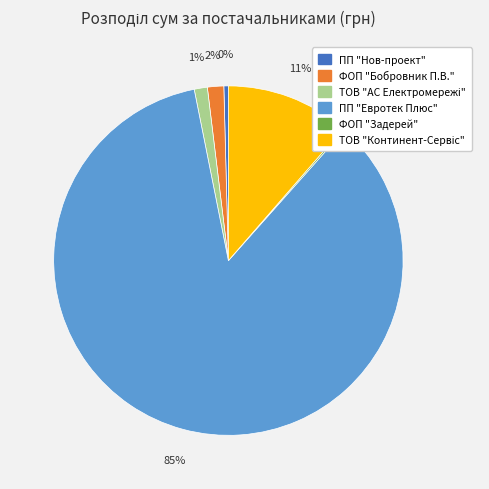

To the nearest percent, what is the combined percentage of ПП "Нов-проект" and ПП "Евротек Плюс"?

86%